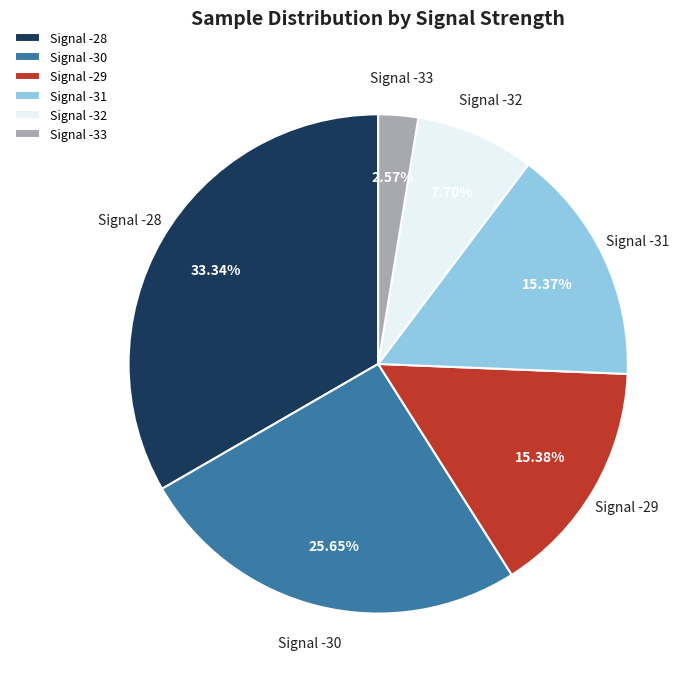

Combined, do Signal -31 and Signal -28 account for over 50%?

No